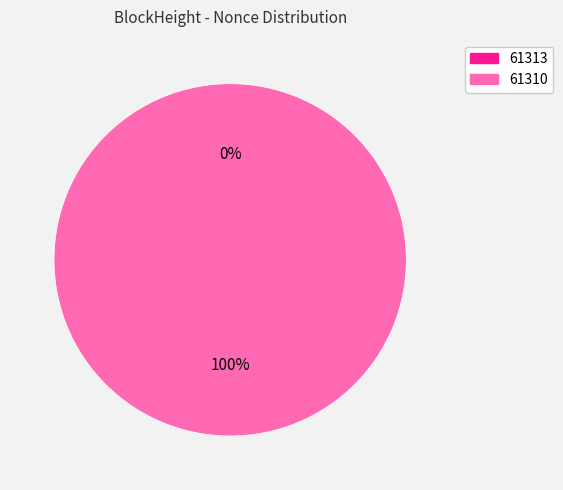

Rank the categories by value from highest to lowest.

61310, 61313